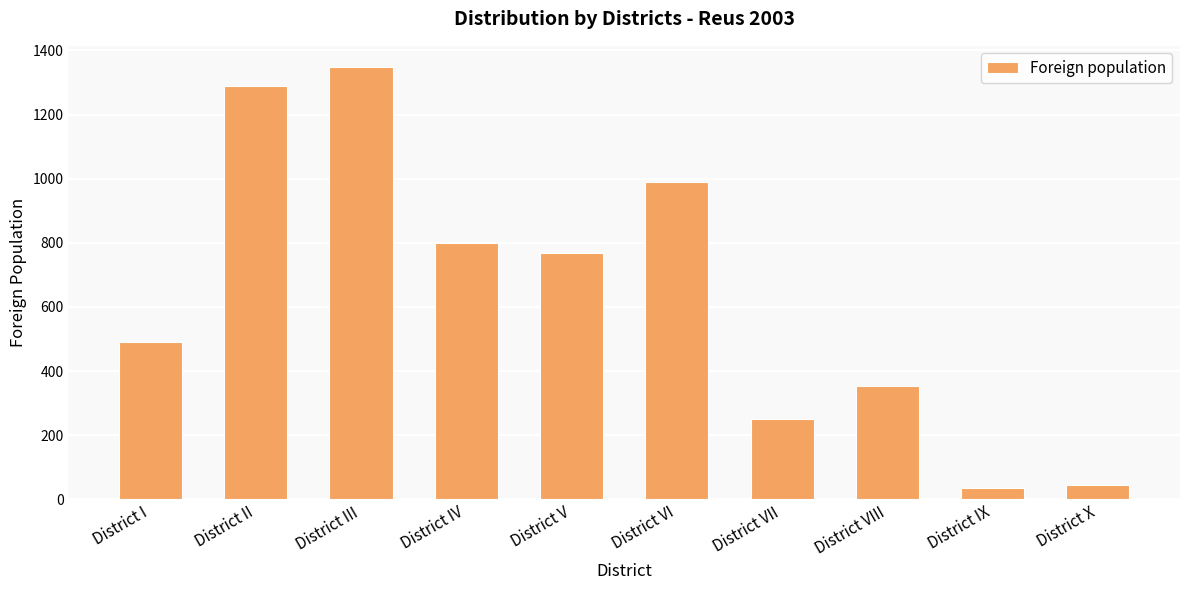

What position from the right is District VI?

5